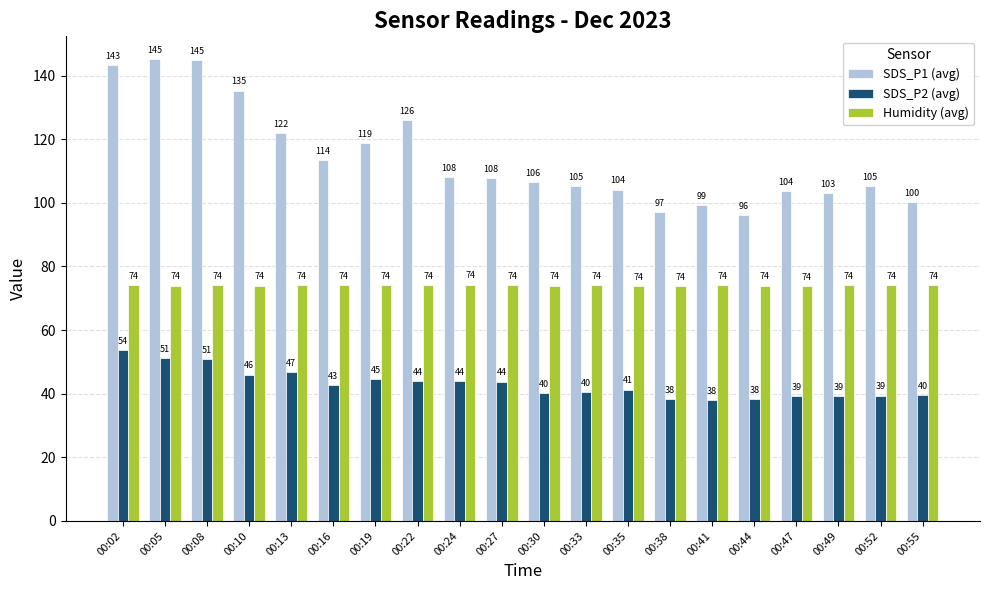

What is the greatest value displayed?

145.1